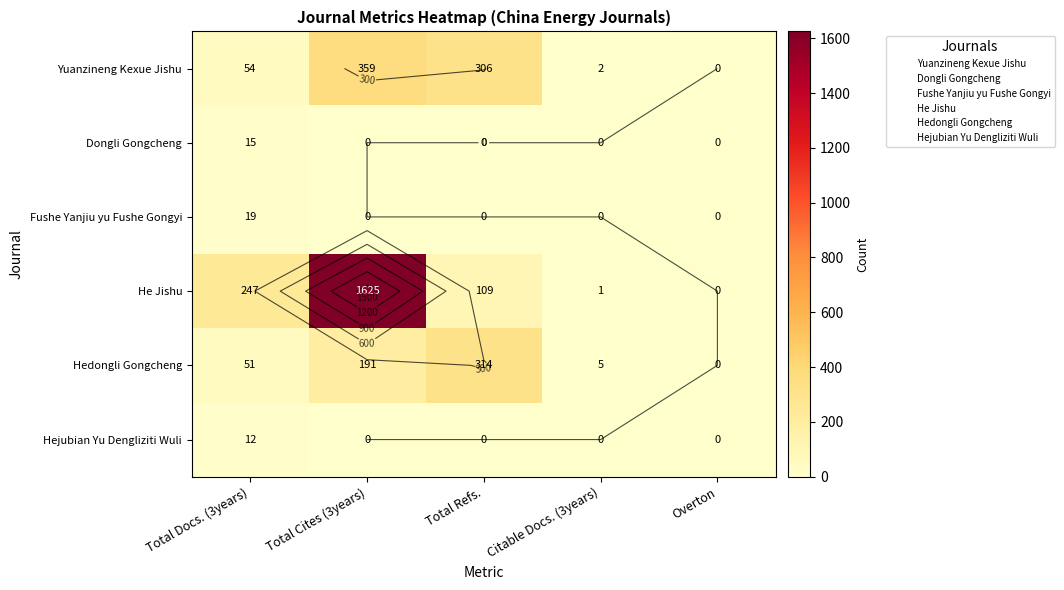

What is the average value of the Fushe Yanjiu yu Fushe Gongyi series?

4